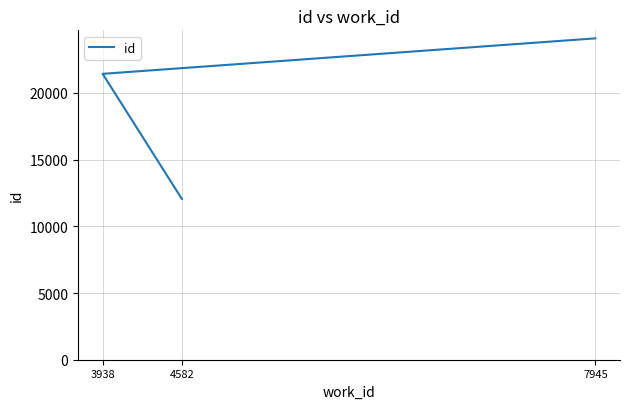

The chart shows a value of 12053 at 4582. True or false?

True